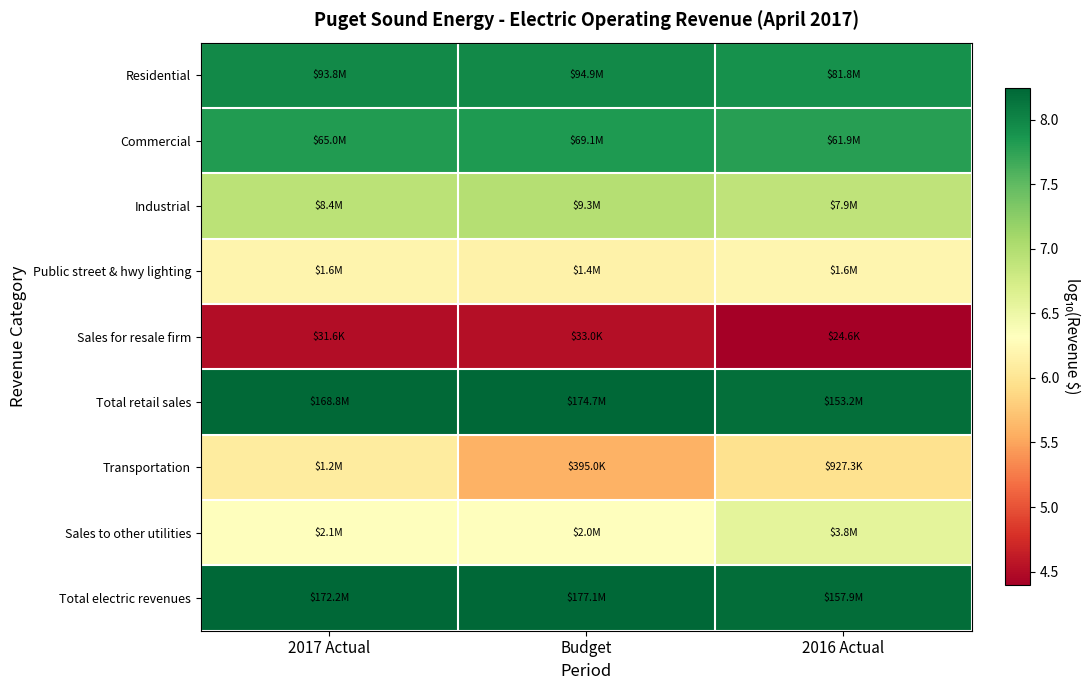

Reading left to right, transcribe all the data shown in this chart.

Residential: 2017 Actual=8.0	Budget=8.0	2016 Actual=7.9
Commercial: 2017 Actual=7.8	Budget=7.8	2016 Actual=7.8
Industrial: 2017 Actual=6.9	Budget=7.0	2016 Actual=6.9
Public street & hwy lighting: 2017 Actual=6.2	Budget=6.2	2016 Actual=6.2
Sales for resale firm: 2017 Actual=4.5	Budget=4.5	2016 Actual=4.4
Total retail sales: 2017 Actual=8.2	Budget=8.2	2016 Actual=8.2
Transportation: 2017 Actual=6.1	Budget=5.6	2016 Actual=6.0
Sales to other utilities: 2017 Actual=6.3	Budget=6.3	2016 Actual=6.6
Total electric revenues: 2017 Actual=8.2	Budget=8.2	2016 Actual=8.2